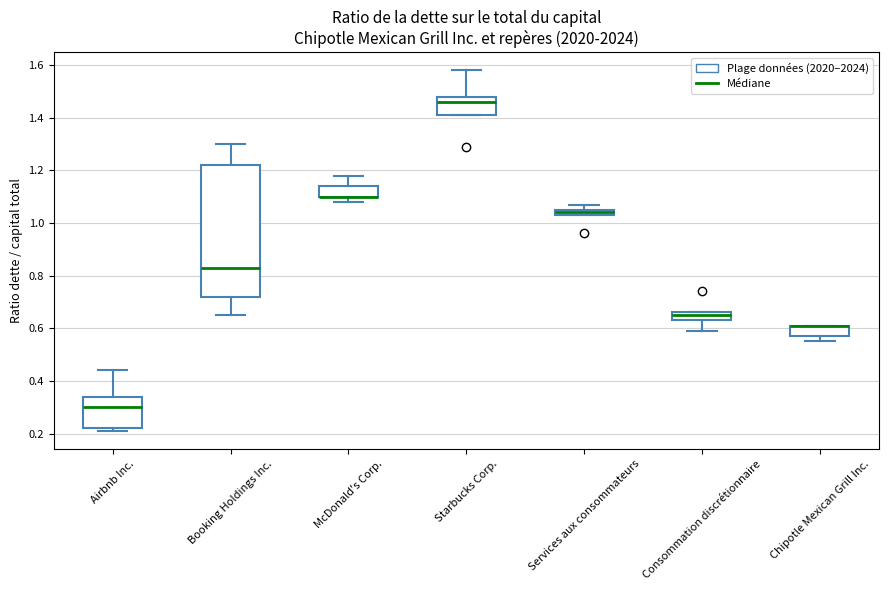

Which box is the tallest, from its lower edge to its upper edge?

Booking Holdings Inc.